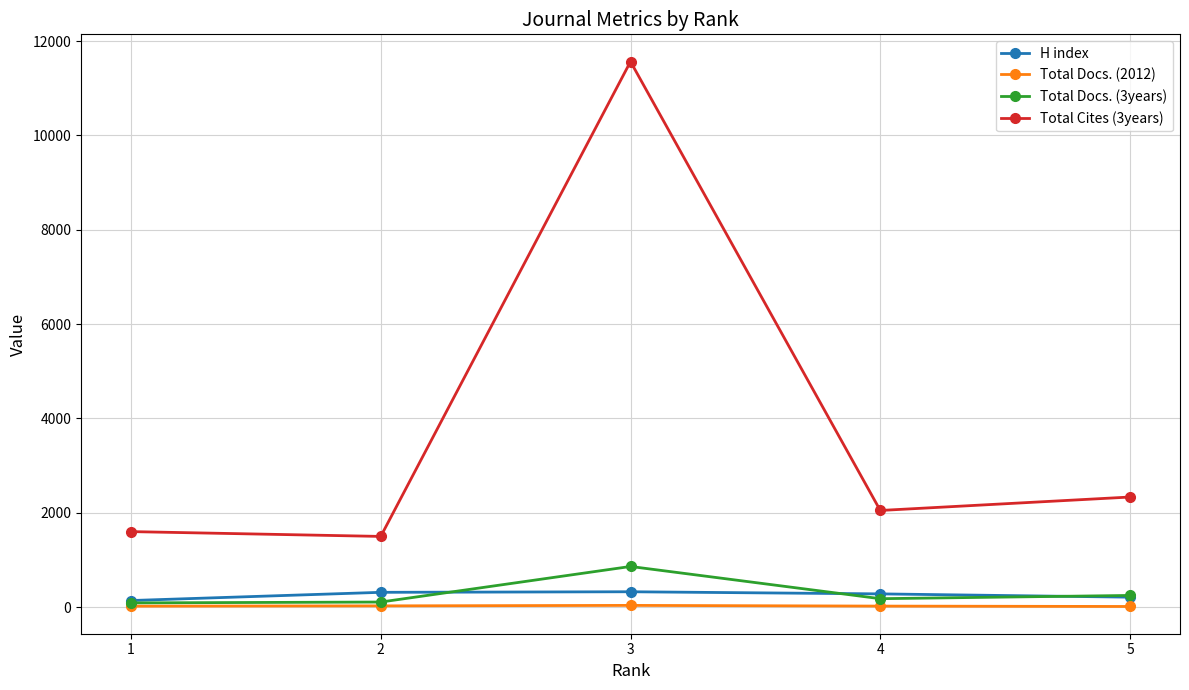

At how many categories does at least one series exceed 9274?

1